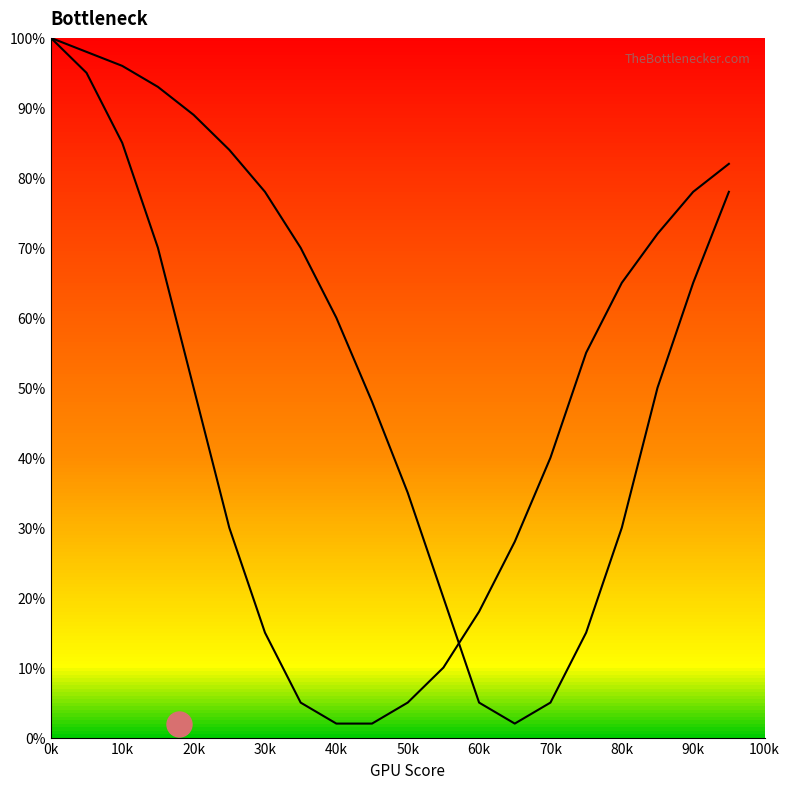

Does the chart have visible grid lines?

No